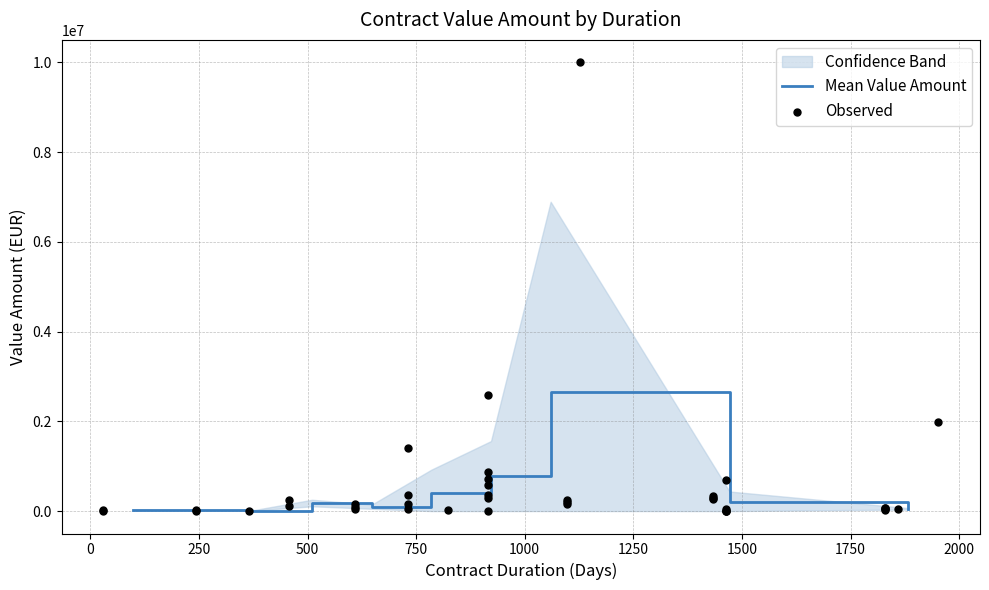

What is the change in value from 26 to 33?

-101459.0